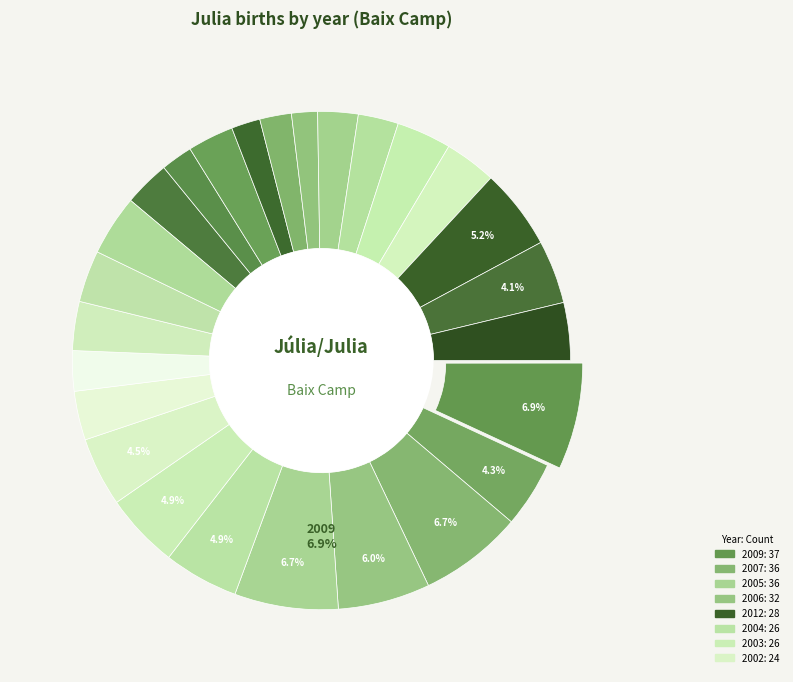

What percentage do 1997 and 2007 together represent?

10.7%